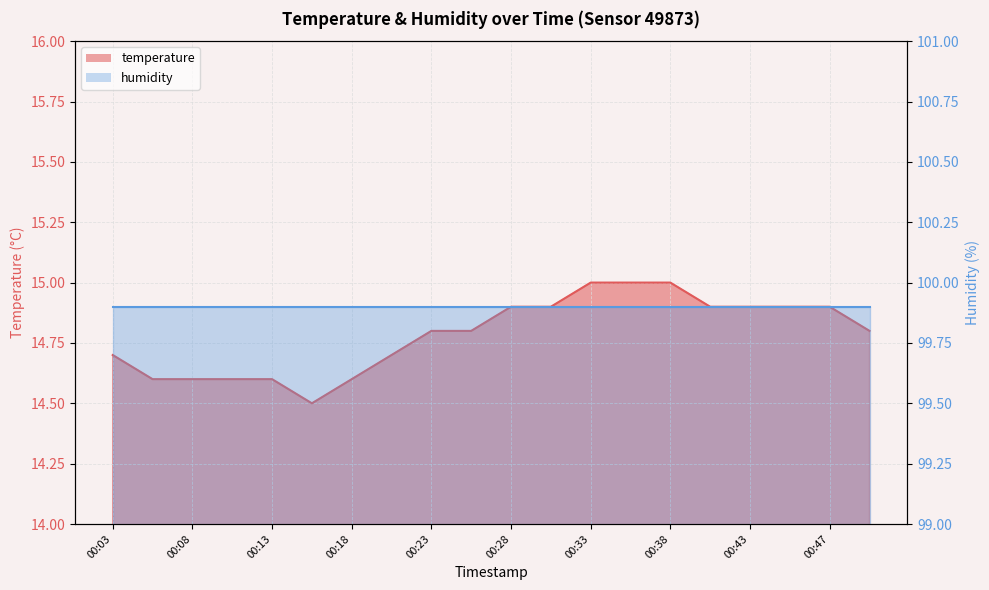

True or false: there are more than 0 points higher than both neighbors.

False